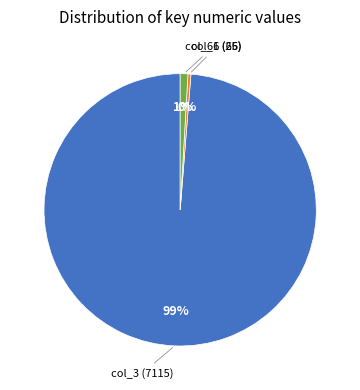

Is there a majority slice in this chart?

Yes